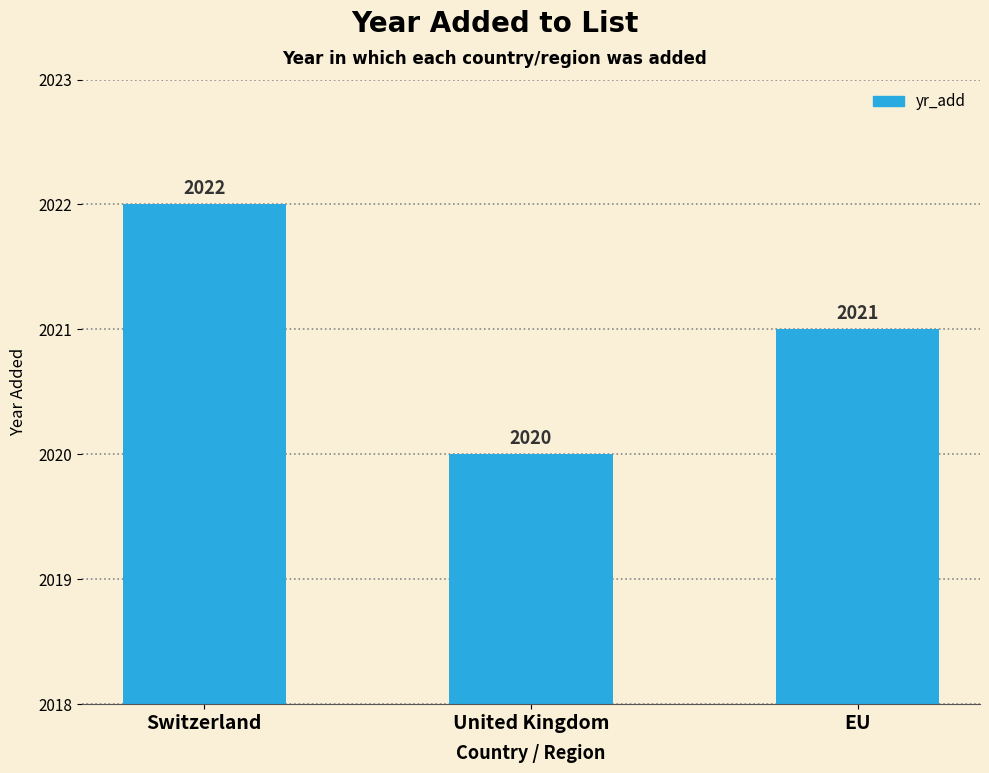

Reading right to left, what are all the values shown in this chart?

2021	2020	2022